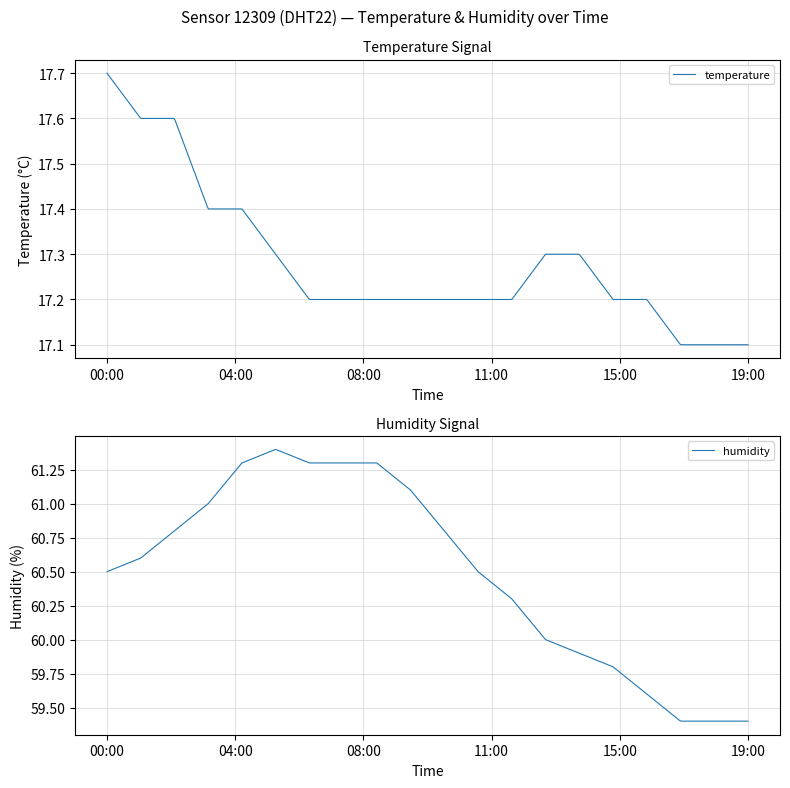

How many categories are shown in the chart?

20